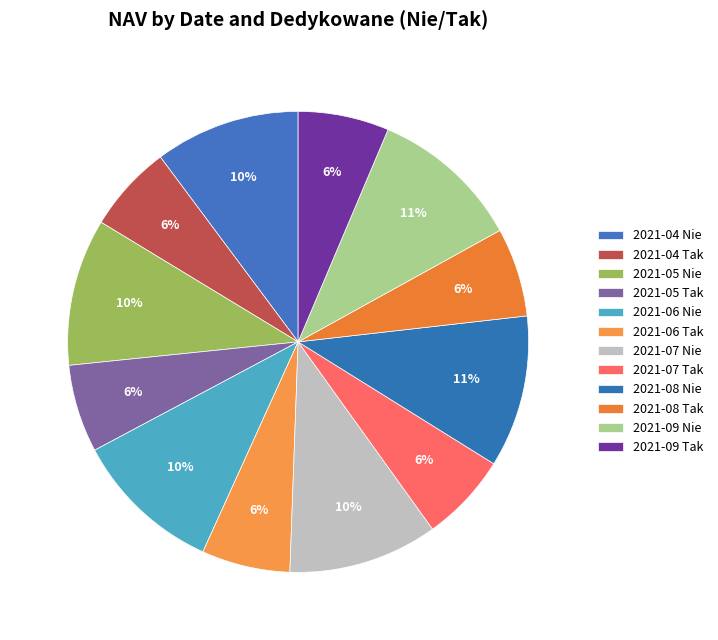

Count the number of slices in the pie.

12